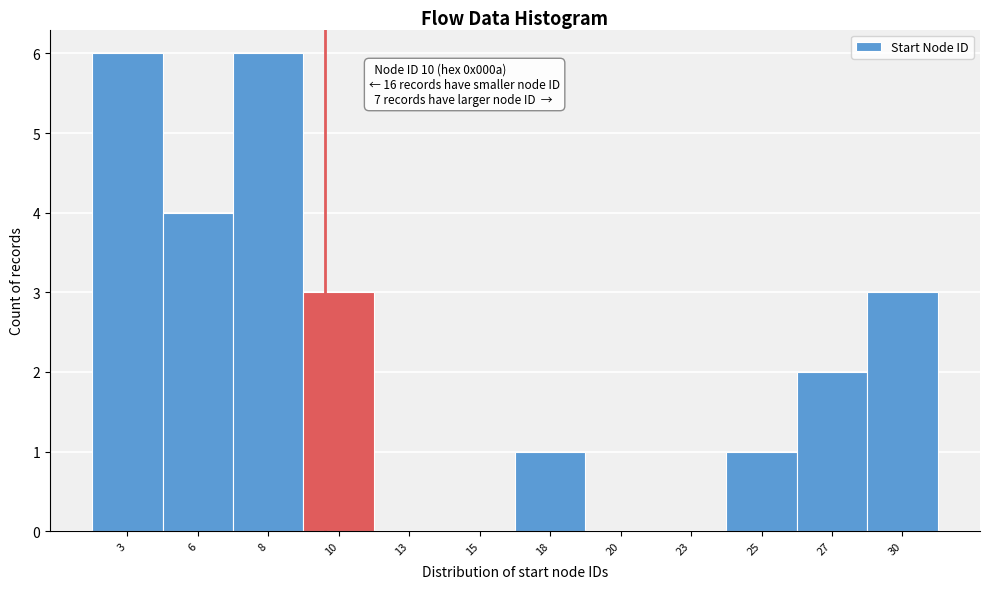

Reading left to right, list all the values displayed in this chart.

3=6	6=4	8=6	10=3	13=0	15=0	18=1	20=0	23=0	25=1	27=2	30=3